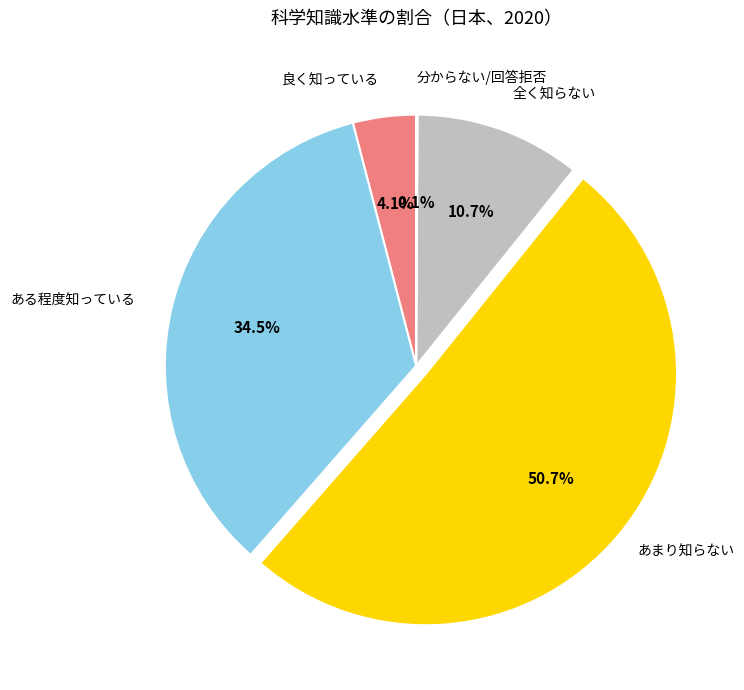

Which slice represents more than half of the pie?

あまり知らない